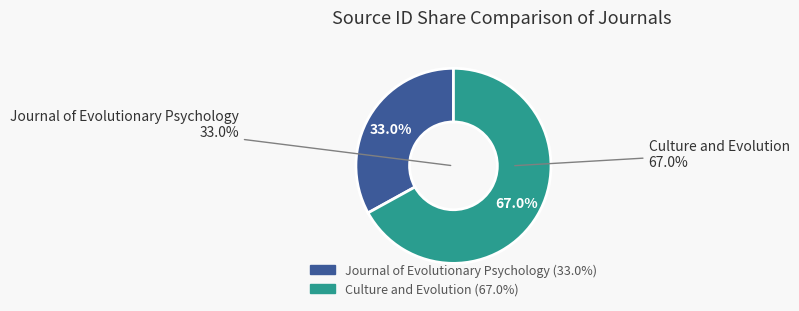

What percentage is NOT represented by Journal of Evolutionary Psychology?

67.0%